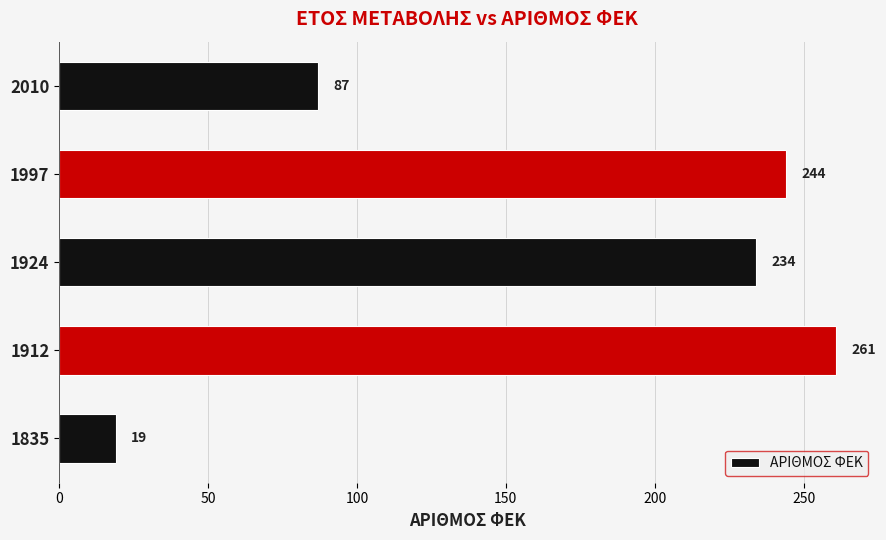

Between 1924 and 1997, which is larger?

1997